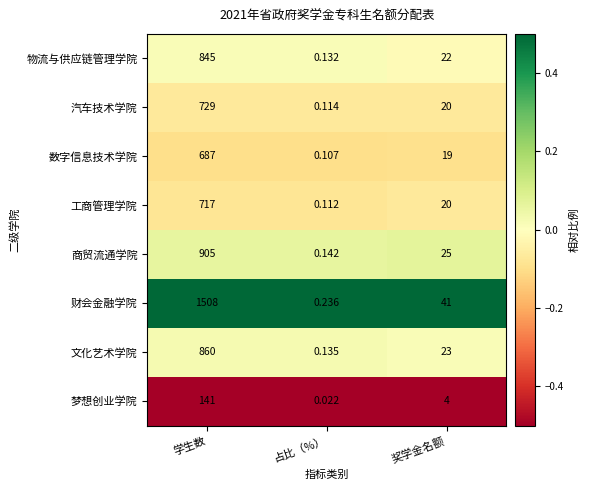

At which label does 物流与供应链管理学院 first exceed 22?

学生数